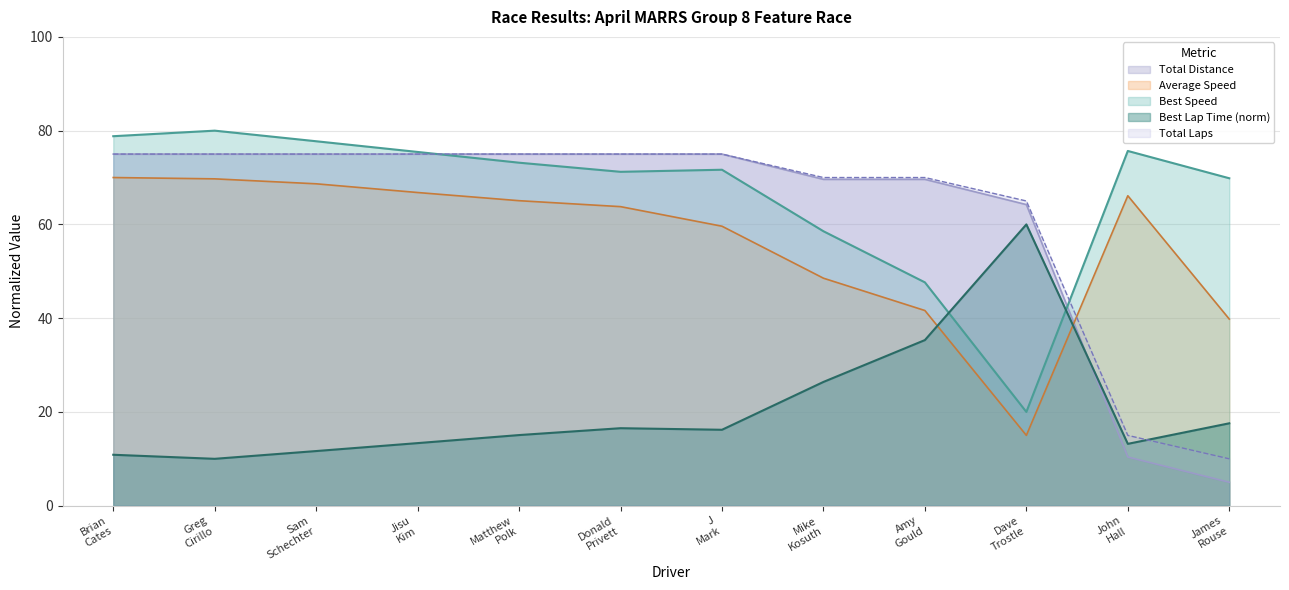

At which label is Total Laps closest to 40?

Dave Trostle